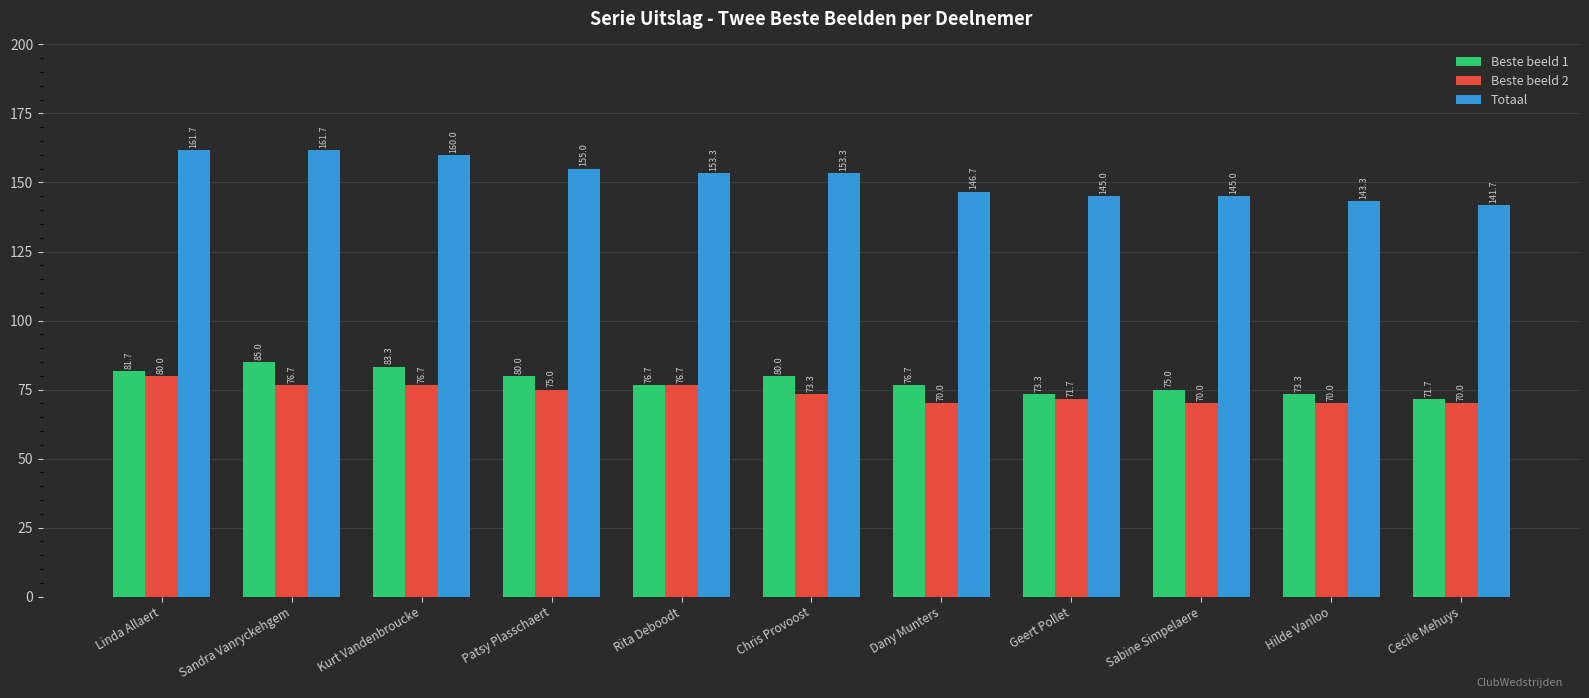

Which series has the largest range (max minus min)?

Totaal